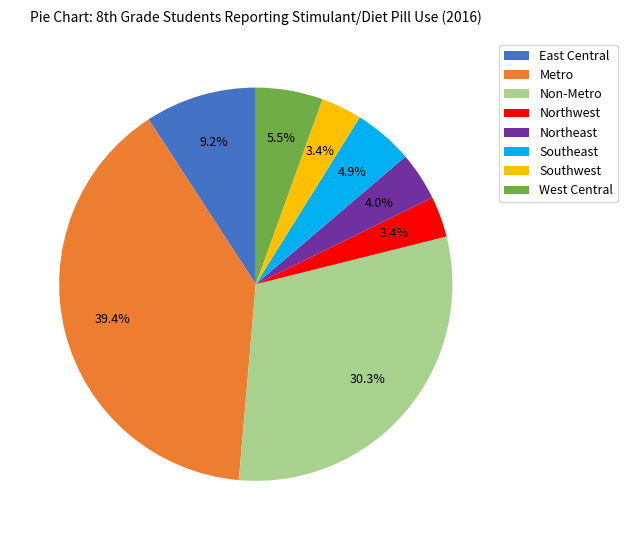

Which slice is the largest?

Metro